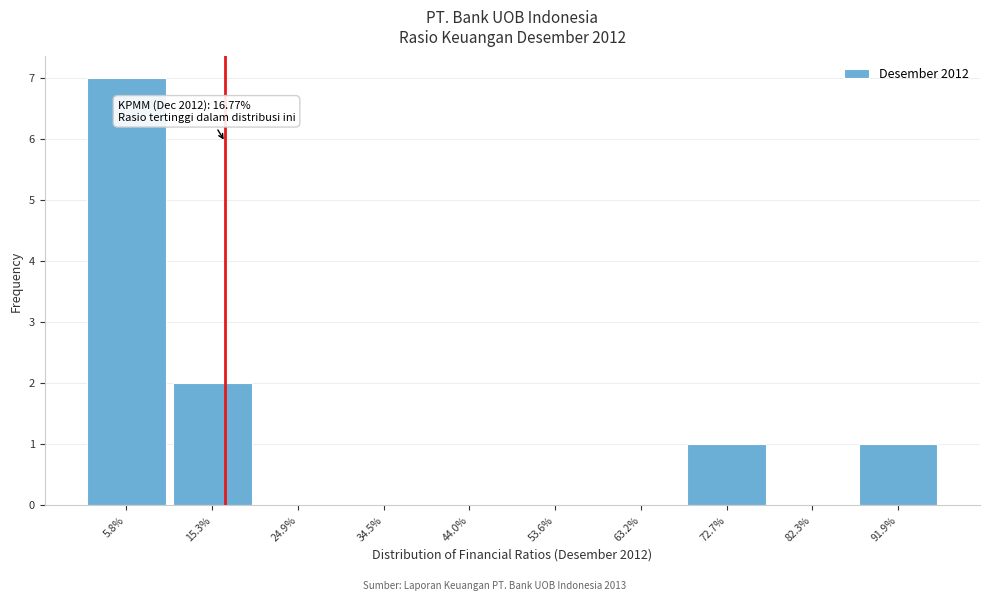

Over which range of the x-axis is the bar tallest?

1 to 11